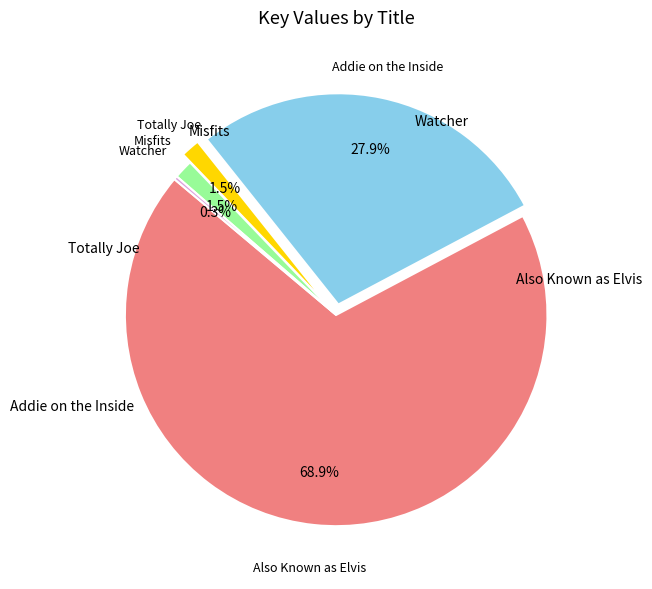

Is there a majority slice in this chart?

Yes